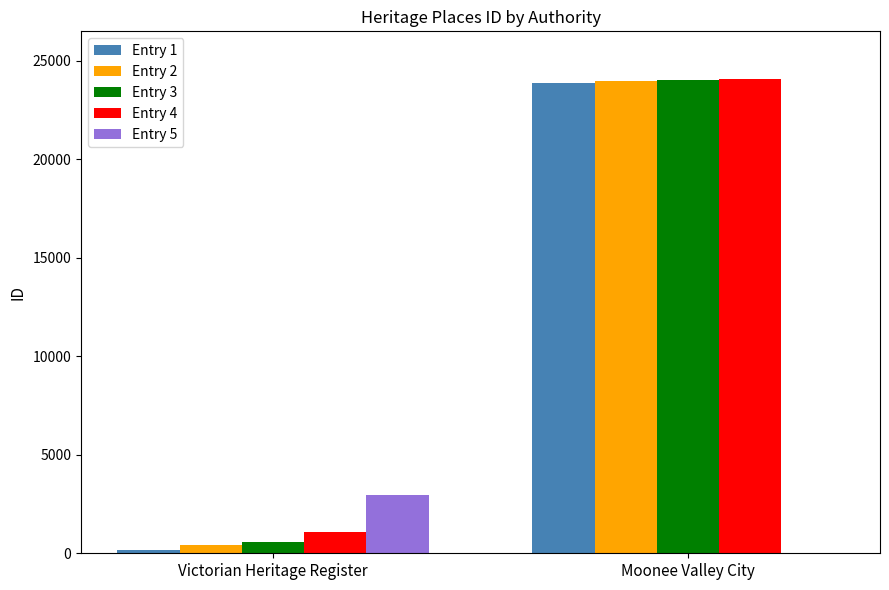

At which label is Entry 2 closest to 12197?

Victorian Heritage Register